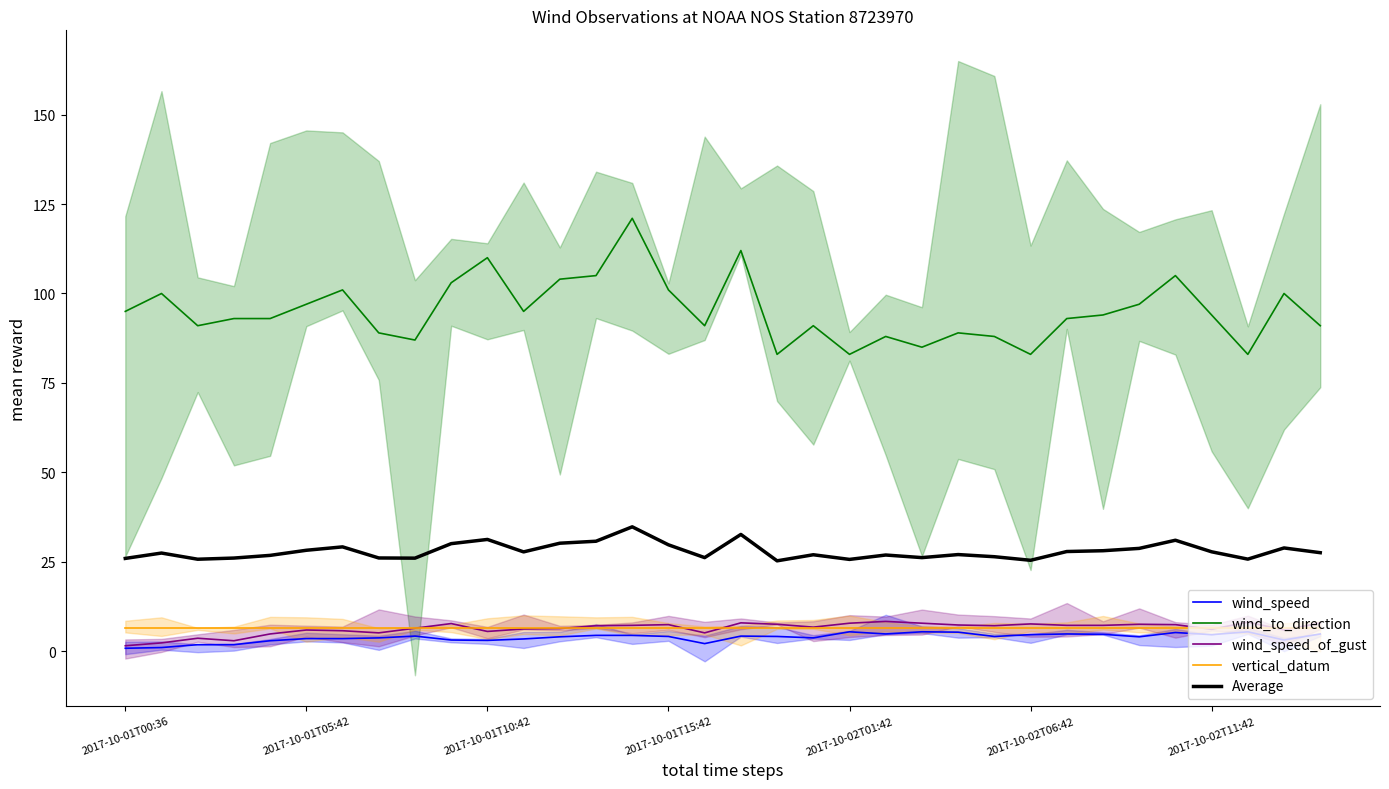

Which category has the highest value in the Average series?

14